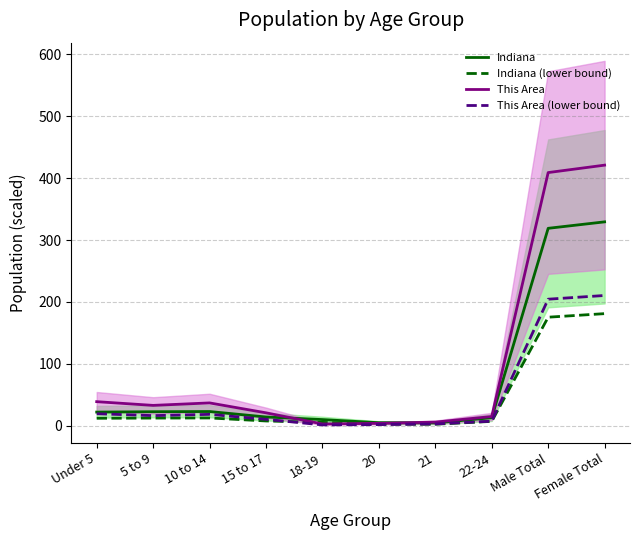

Which series has the largest range (max minus min)?

This Area